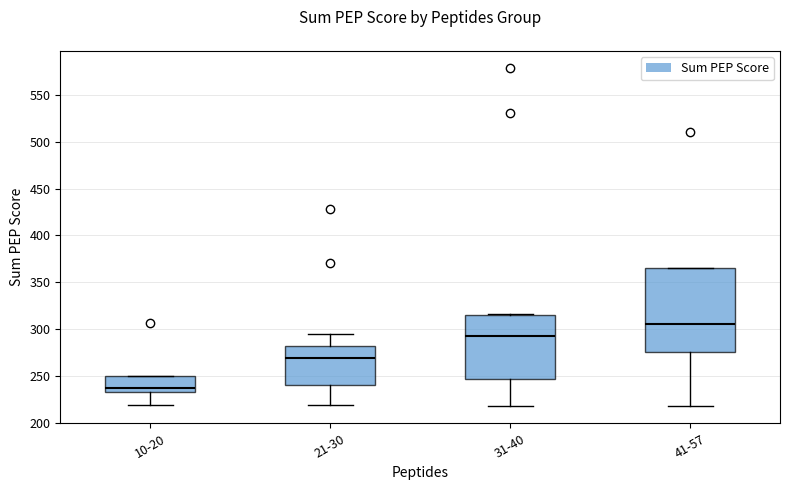

Comparing the boxes themselves (not the whiskers), which one is the tallest?

41-57